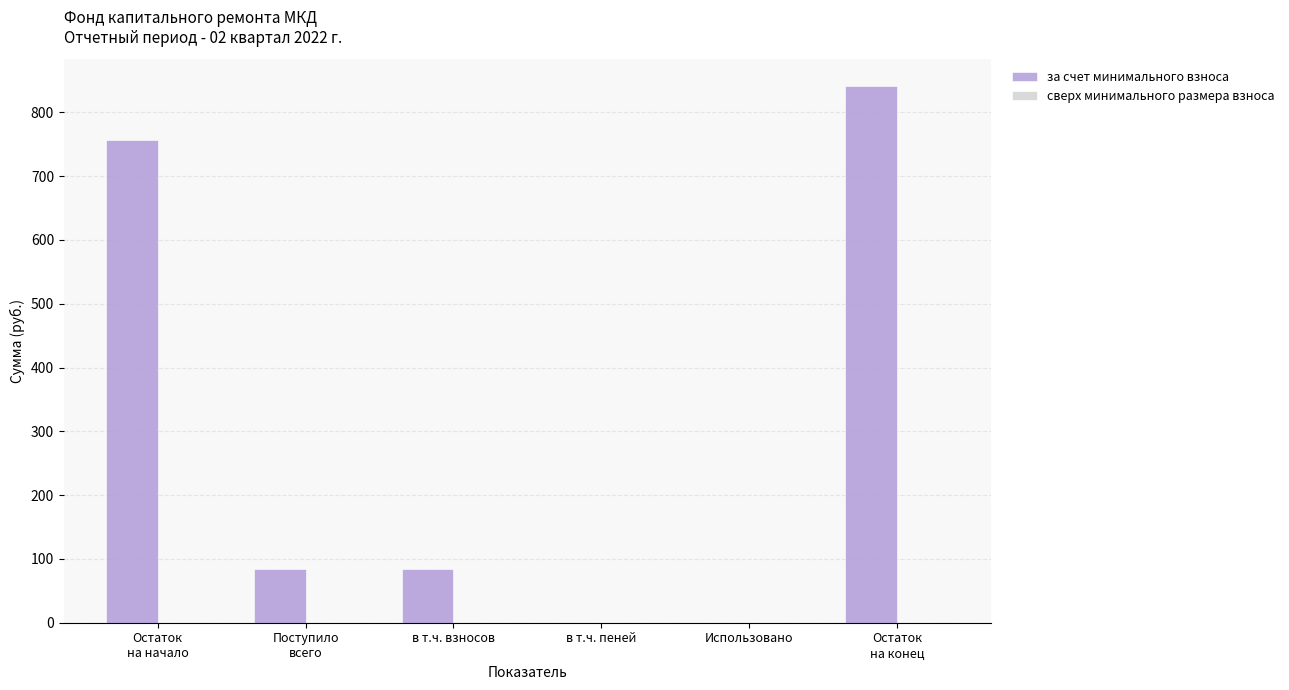

Which has a higher value, в т.ч. взносов or Использовано?

в т.ч. взносов